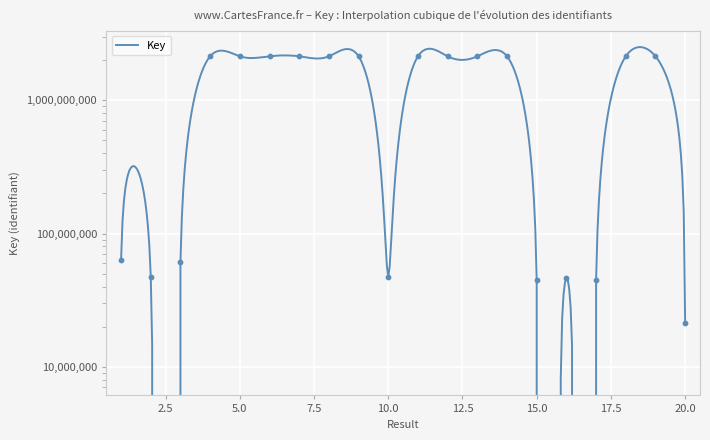

Between 18 and 4, which is larger?

18